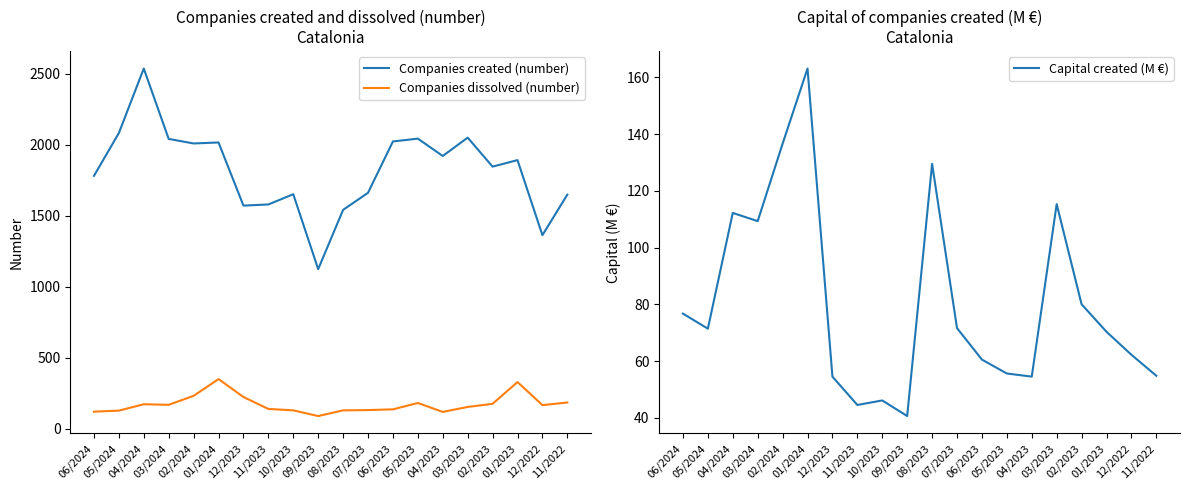

Where is the first local maximum for Companies created (number)?

04/2024